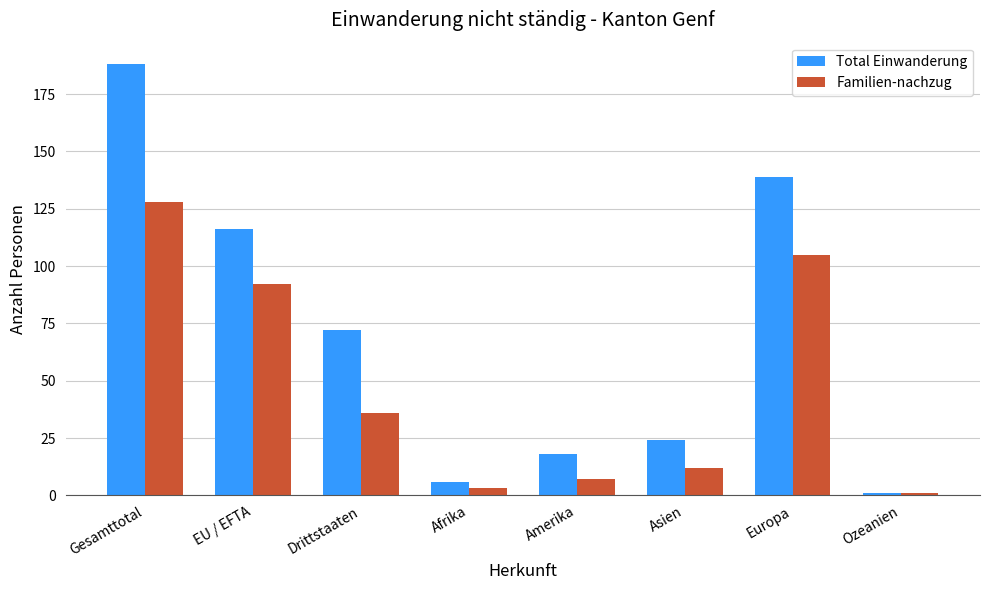

Reading left to right, transcribe all the data shown in this chart.

Total Einwanderung: Gesamttotal=188	EU / EFTA=116	Drittstaaten=72	Afrika=6	Amerika=18	Asien=24	Europa=139	Ozeanien=1
Familien-nachzug: Gesamttotal=128	EU / EFTA=92	Drittstaaten=36	Afrika=3	Amerika=7	Asien=12	Europa=105	Ozeanien=1